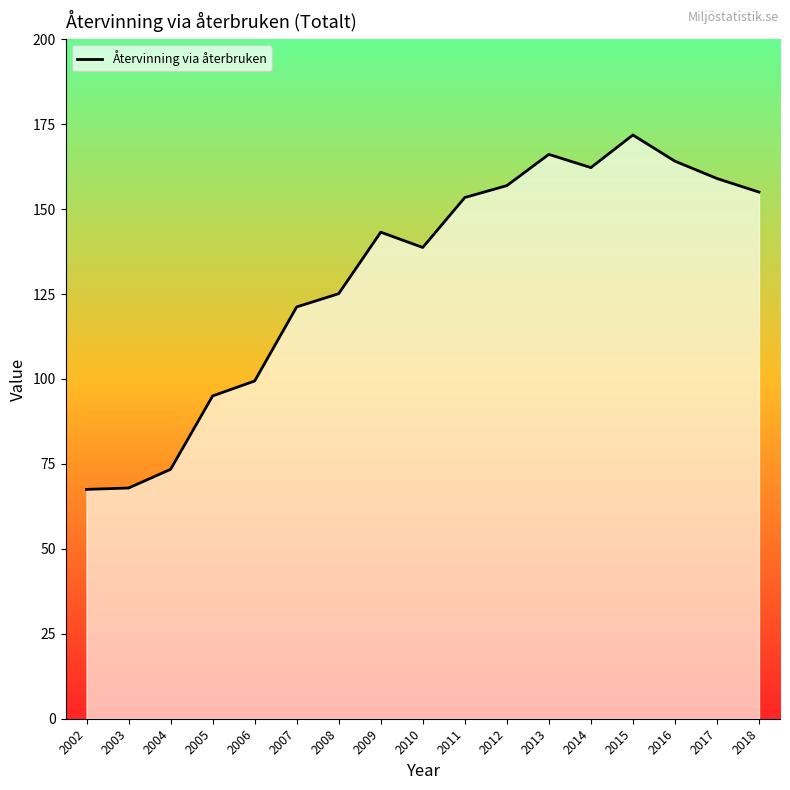

Does the chart display data point markers on the line(s)?

No